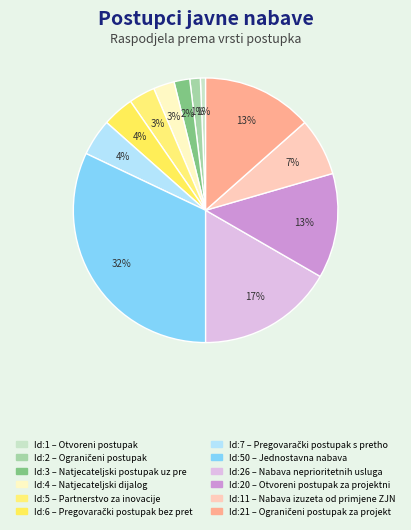

Count the number of slices in the pie.

12